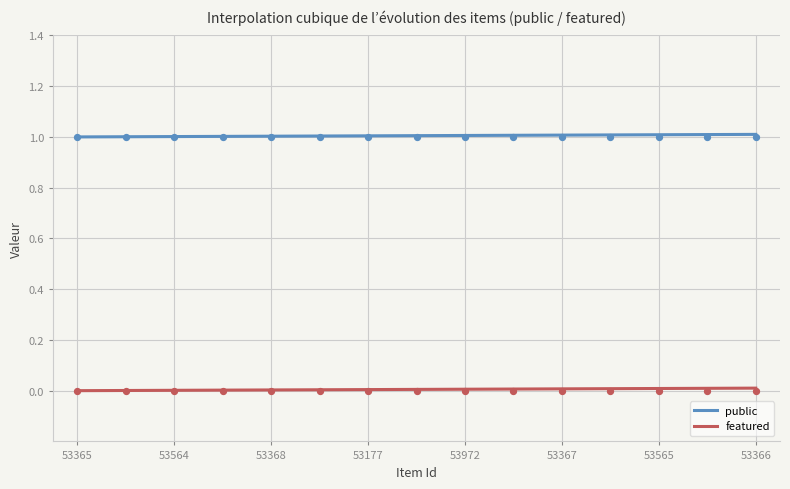

What are all the series names shown in the legend?

public, featured